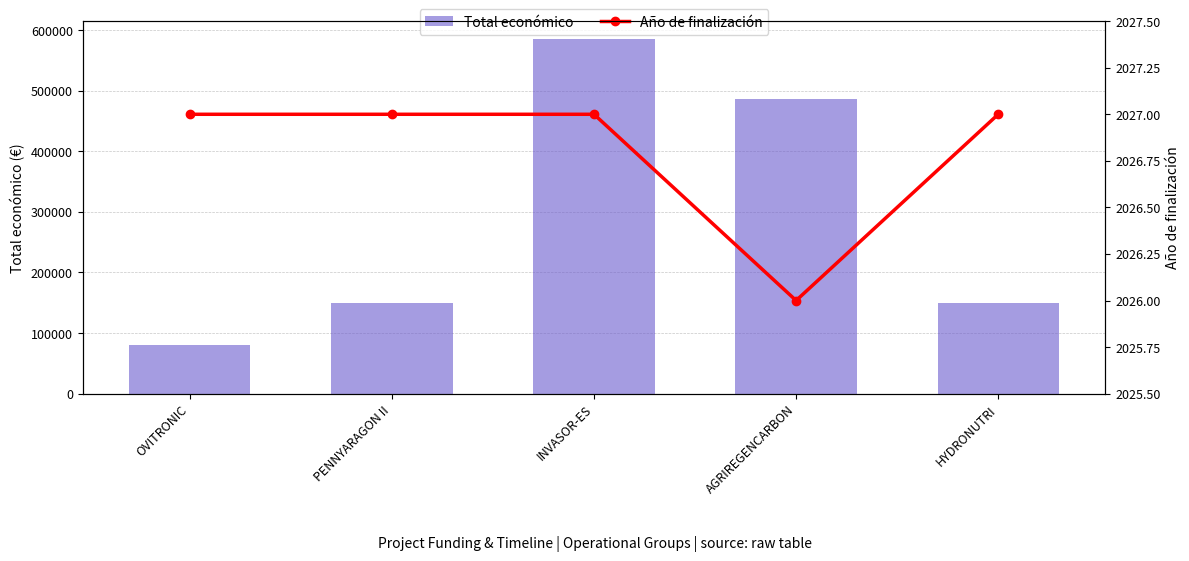

How many categories are shown in the chart?

5